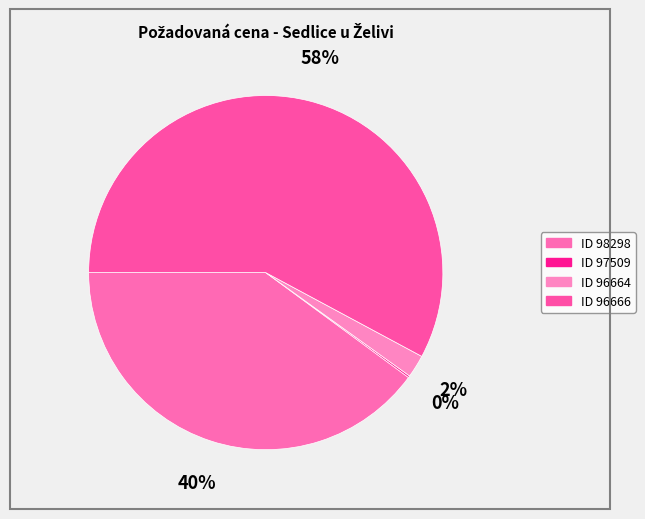

How many segments does this pie chart have?

4